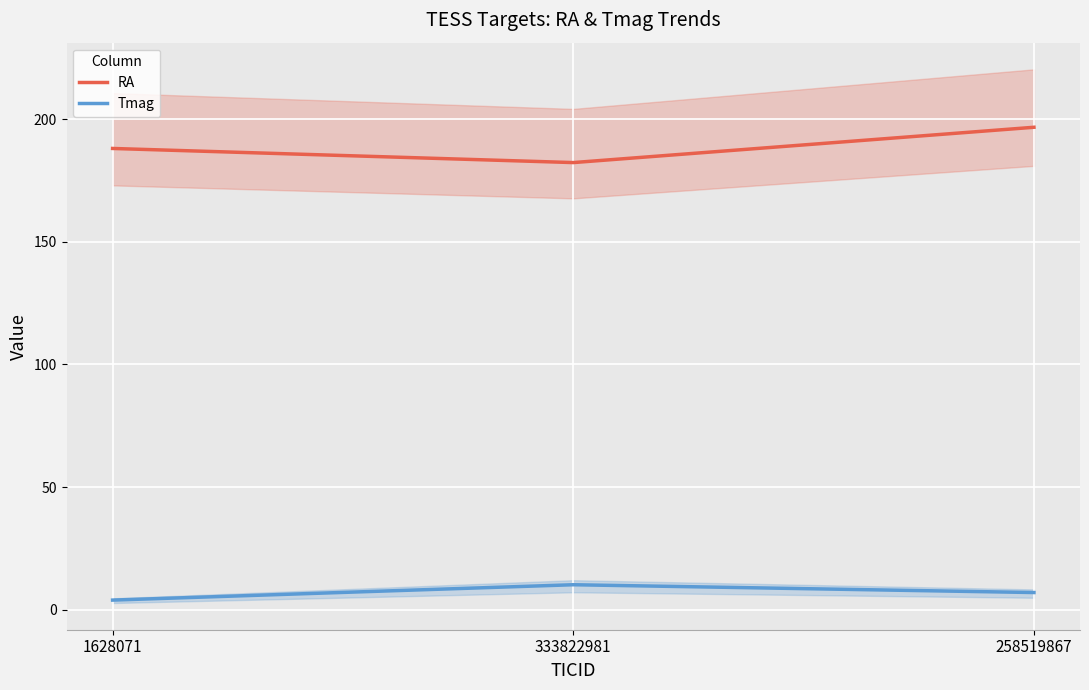

What position from the left is 258519867?

3